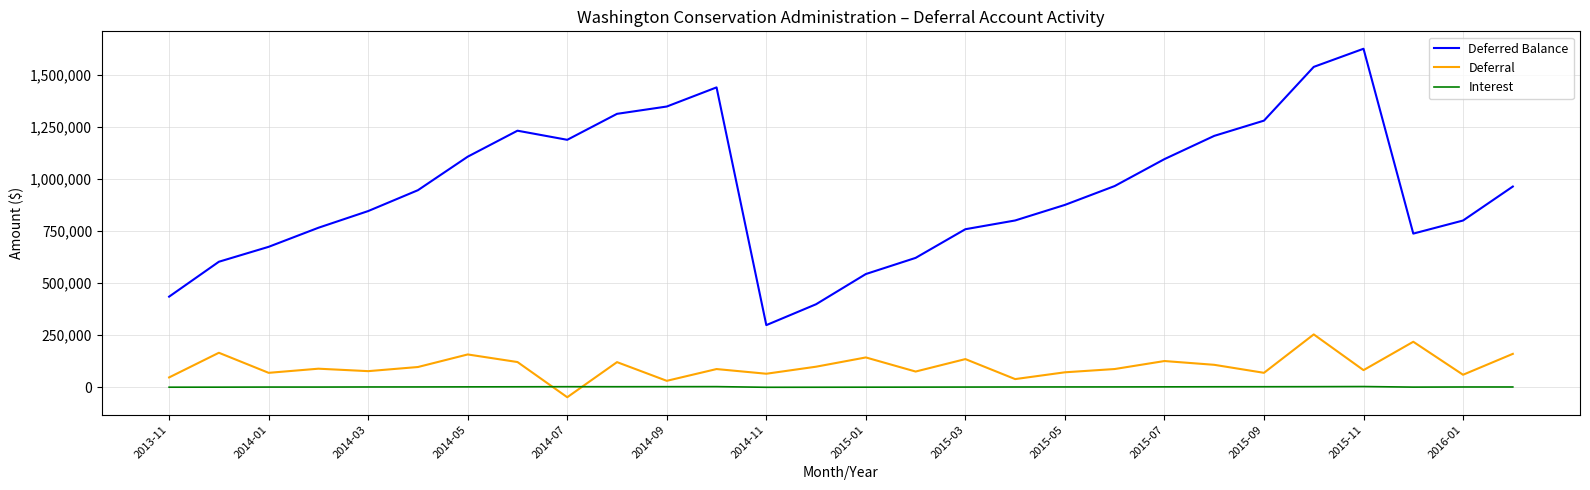

Which series has the largest range (max minus min)?

Deferred Balance